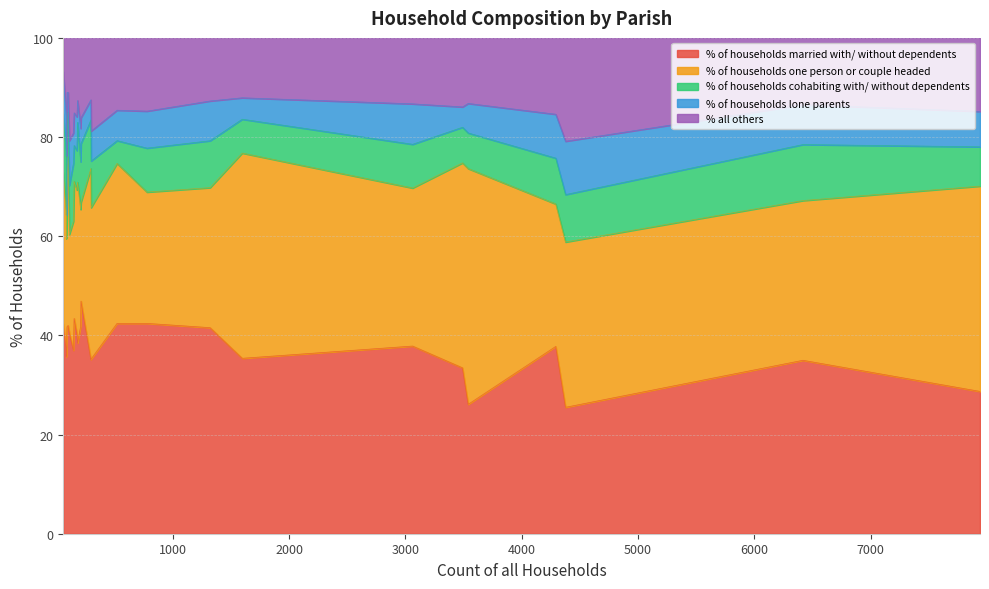

How many interior local peaks does the % of households lone parents series have?

7